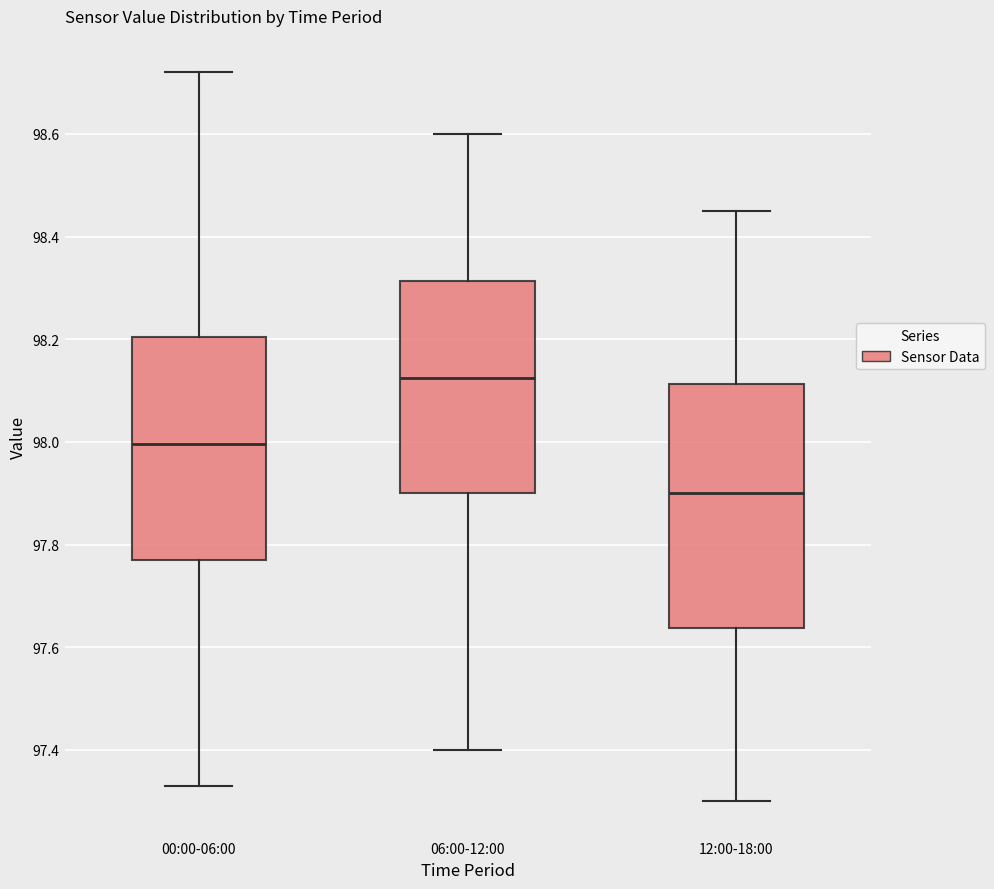

Reading left to right, transcribe this box plot: for each box, give where its median line is, the range the box spans, and where its two whiskers end, as read against the y-axis. The values are not printed on the chart, so give them approximately, as read against the axis.

00:00-06:00: median 98.00, box 97.78 to 98.20, whiskers 97.34 to 98.72
06:00-12:00: median 98.12, box 97.90 to 98.32, whiskers 97.40 to 98.60
12:00-18:00: median 97.90, box 97.64 to 98.12, whiskers 97.30 to 98.46